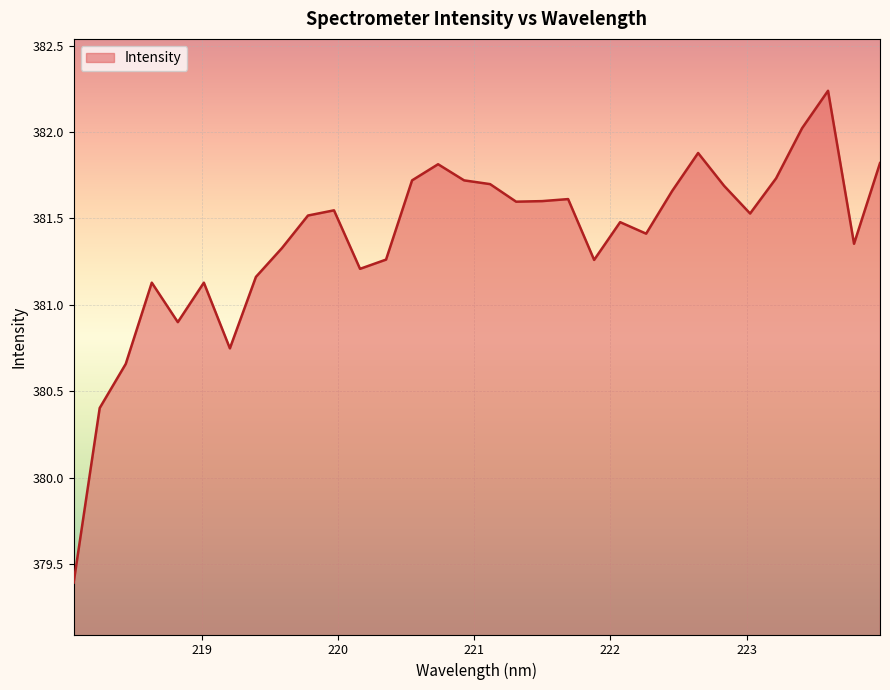

What is the smallest value displayed?

379.4